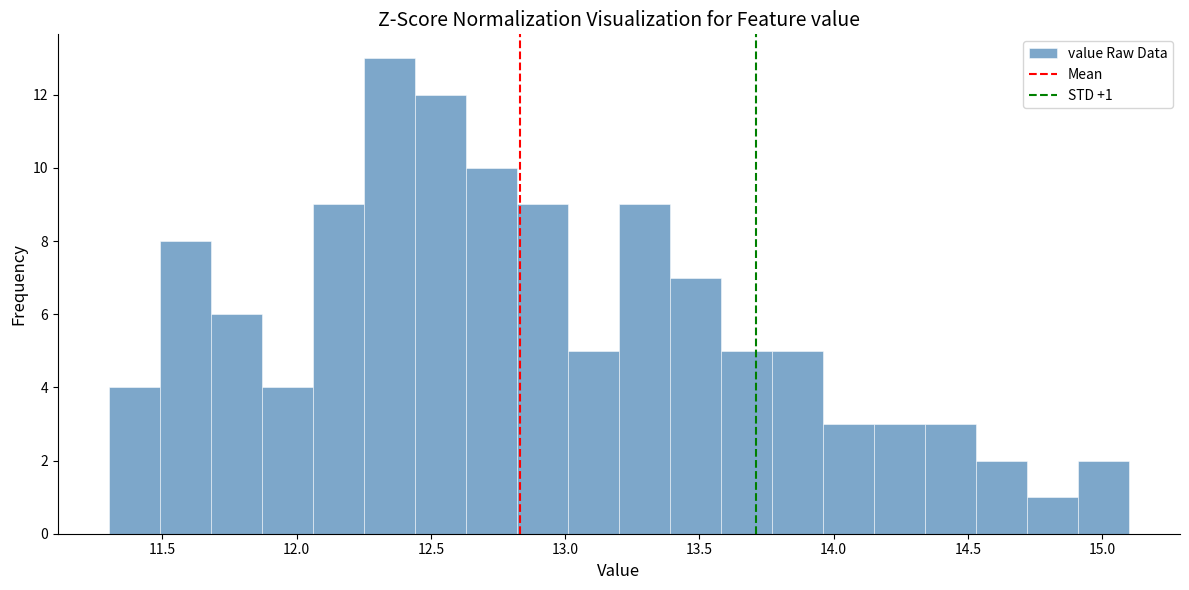

Read against the x-axis, roughly where is the centre of the tallest bar?

12.35